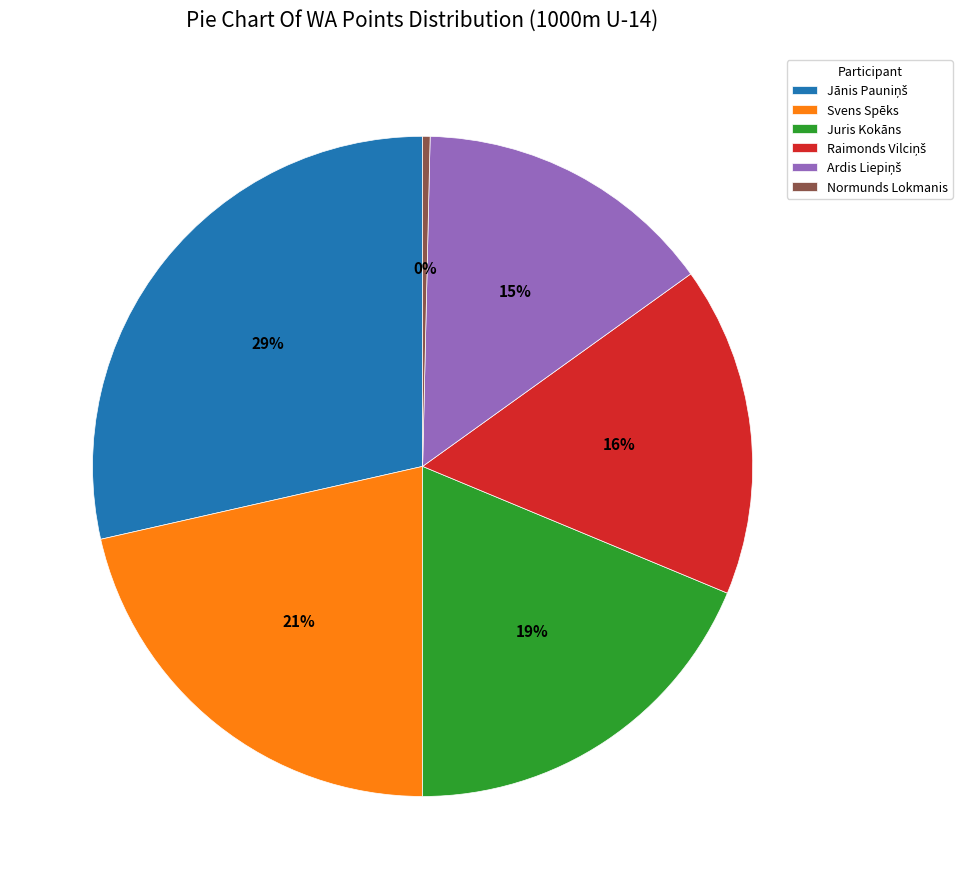

To the nearest percent, what is the average slice percentage?

17%